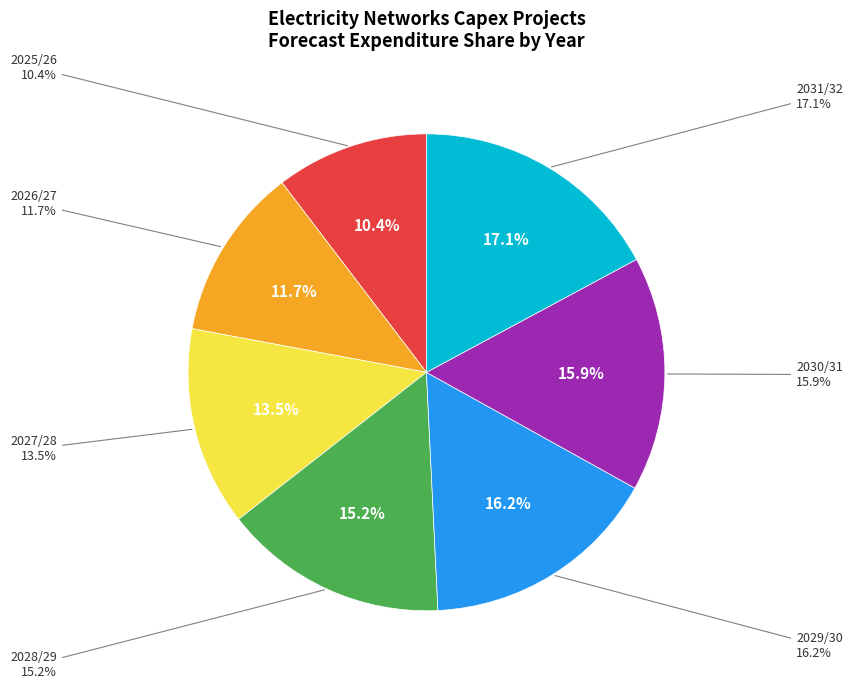

Rank the categories by value from highest to lowest.

2031/32, 2029/30, 2030/31, 2028/29, 2027/28, 2026/27, 2025/26